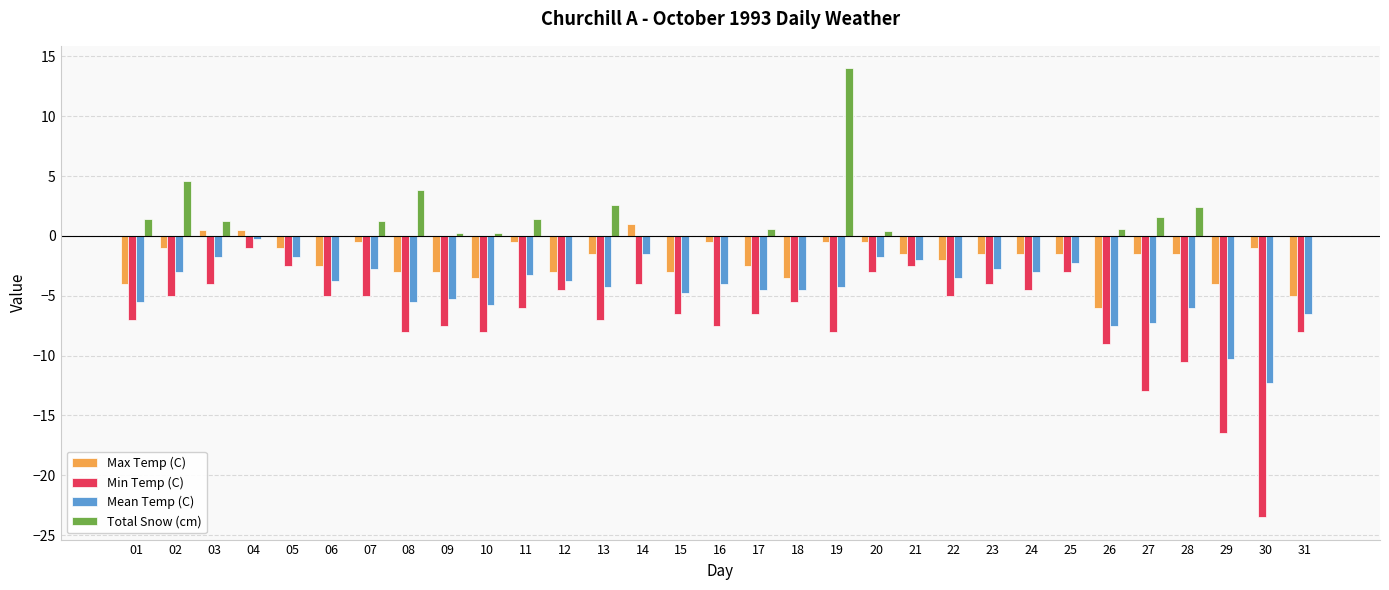

Where is Max Temp (C) nearest to the value -2?

22